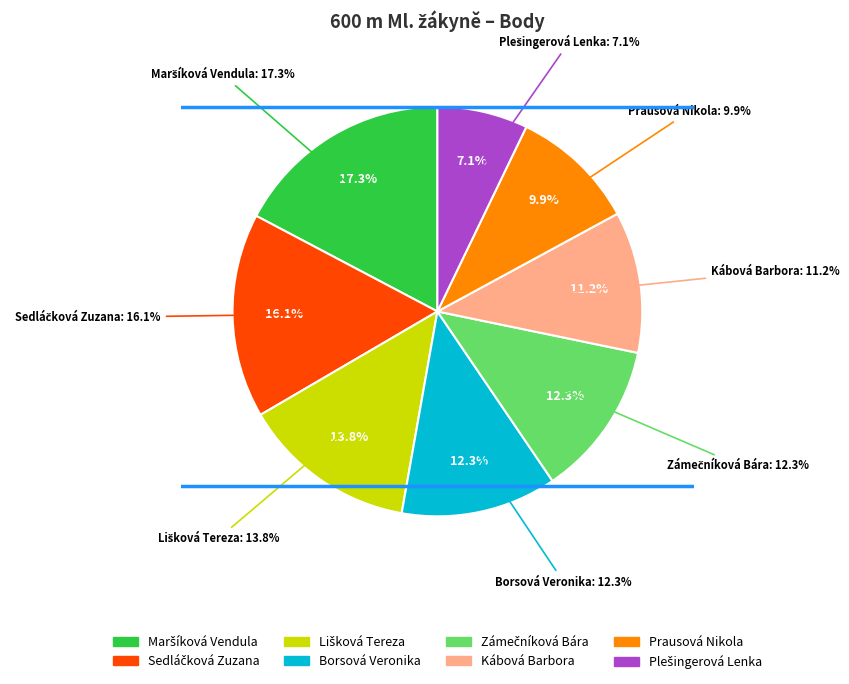

How many segments does this pie chart have?

8